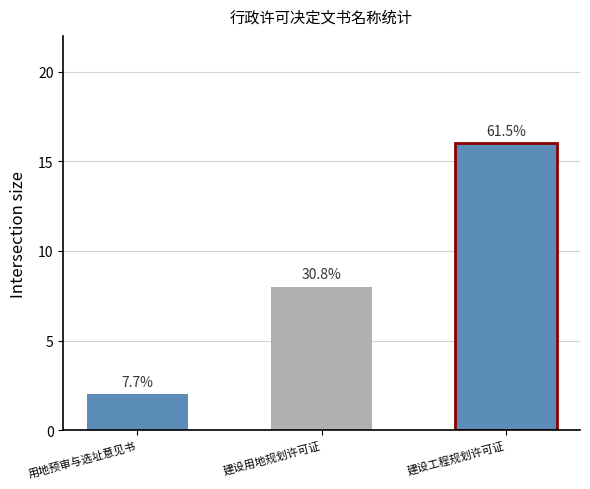

Reading right to left, what are all the values shown in this chart?

16	8	2